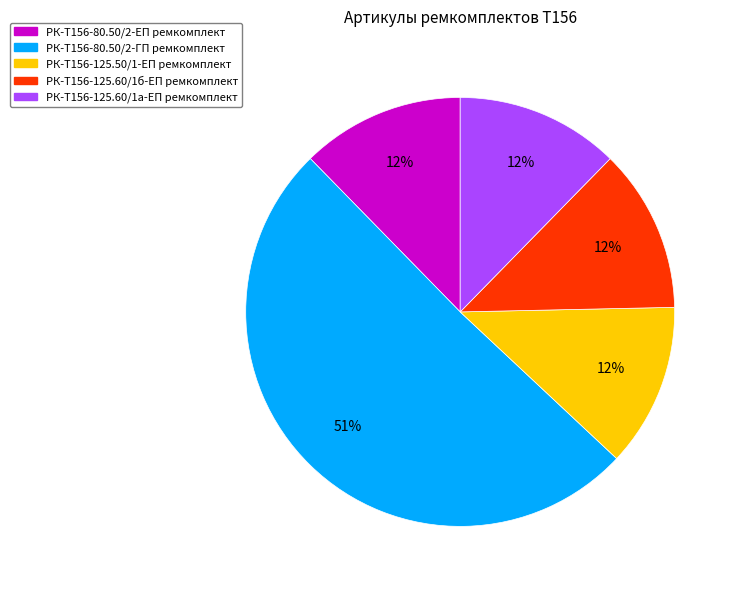

What is the ratio of the value at РК-Т156-125.50/1-ЕП ремкомплект to the value at РК-Т156-125.60/1а-ЕП ремкомплект?

1.0